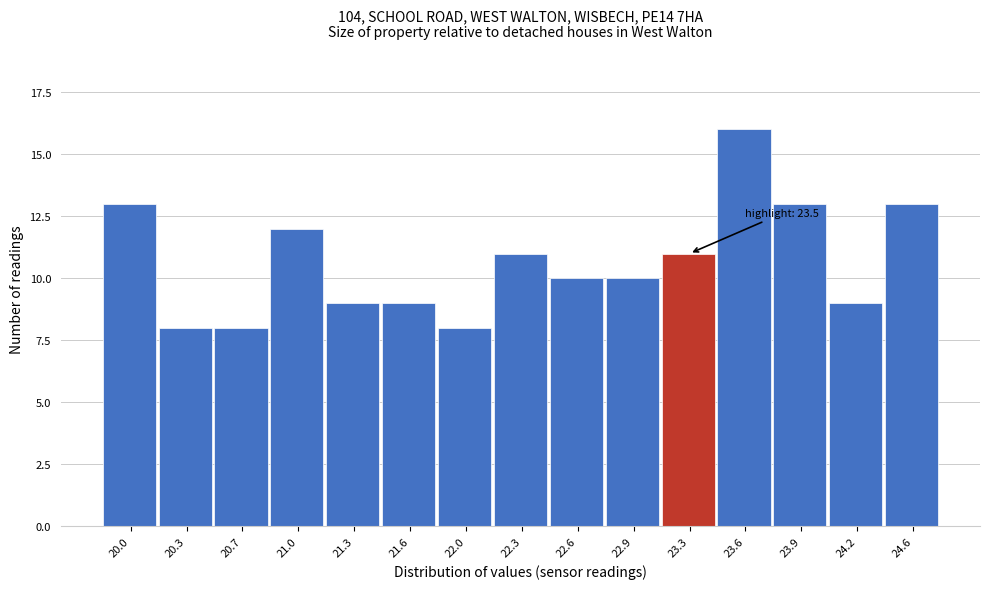

Reading right to left, what are all the values shown in this chart?

24.6=13	24.2=9	23.9=13	23.6=16	23.3=11	22.9=10	22.6=10	22.3=11	22.0=8	21.6=9	21.3=9	21.0=12	20.7=8	20.3=8	20.0=13